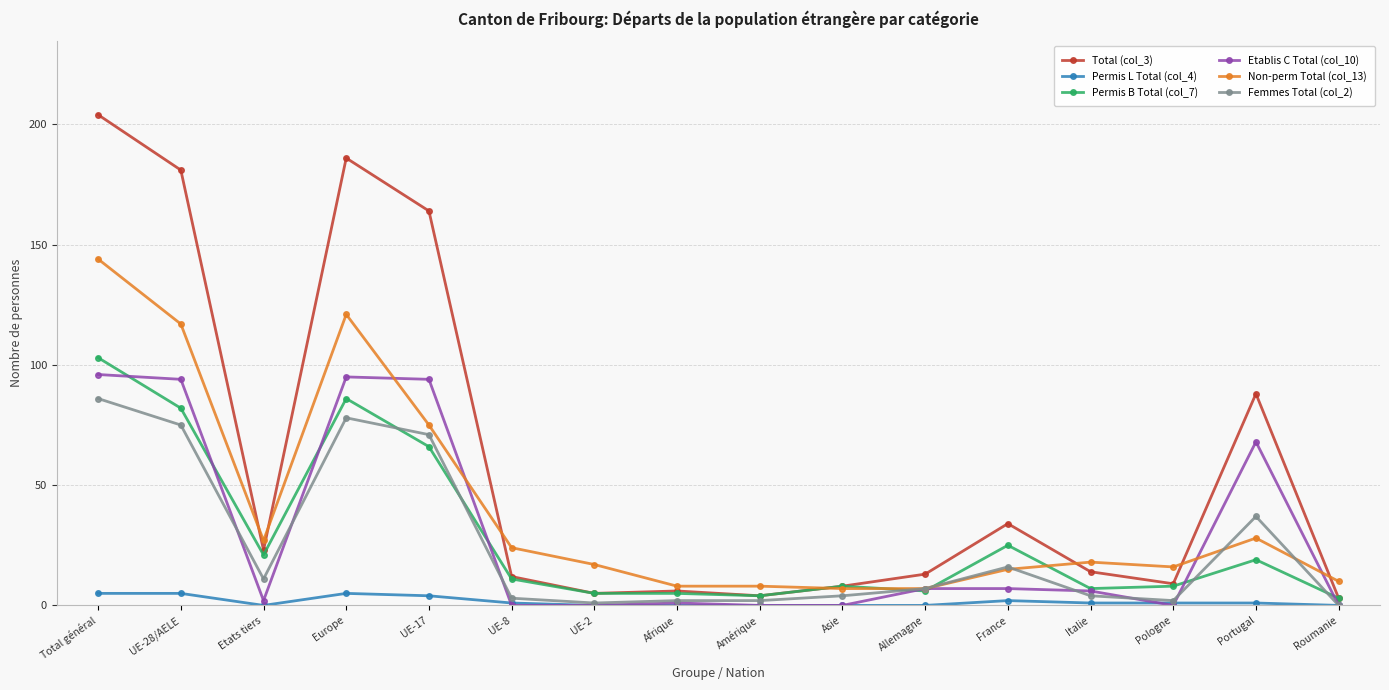

Between which two adjacent categories do Etablis C Total (col_10) and Permis L Total (col_4) first intersect?

UE-17 and UE-8